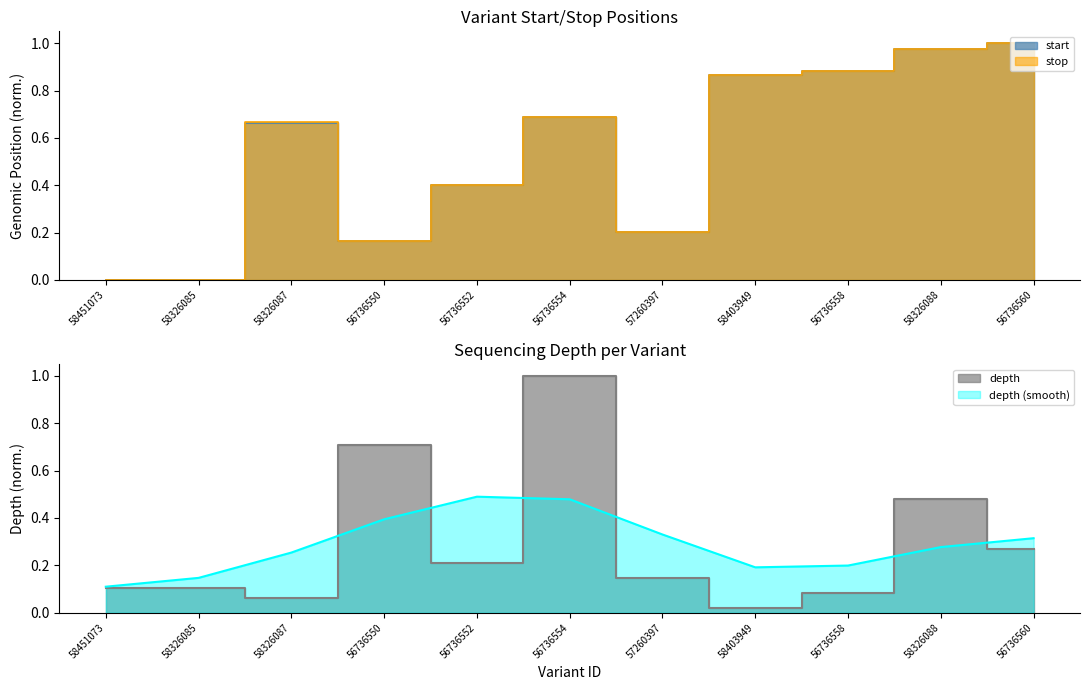

At 58326085, list the series in order from largest to smallest.

depth, stop_norm, start_norm